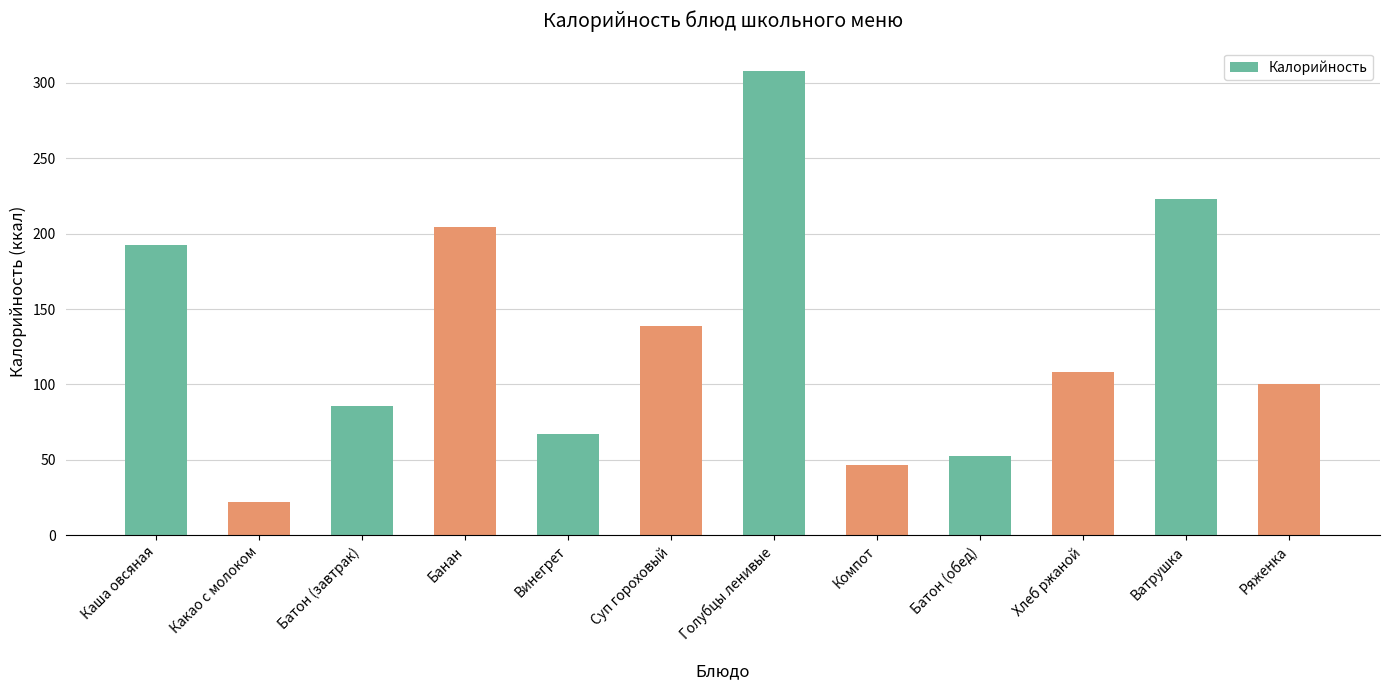

At which category does the chart reach its minimum across all series?

Какао с молоком